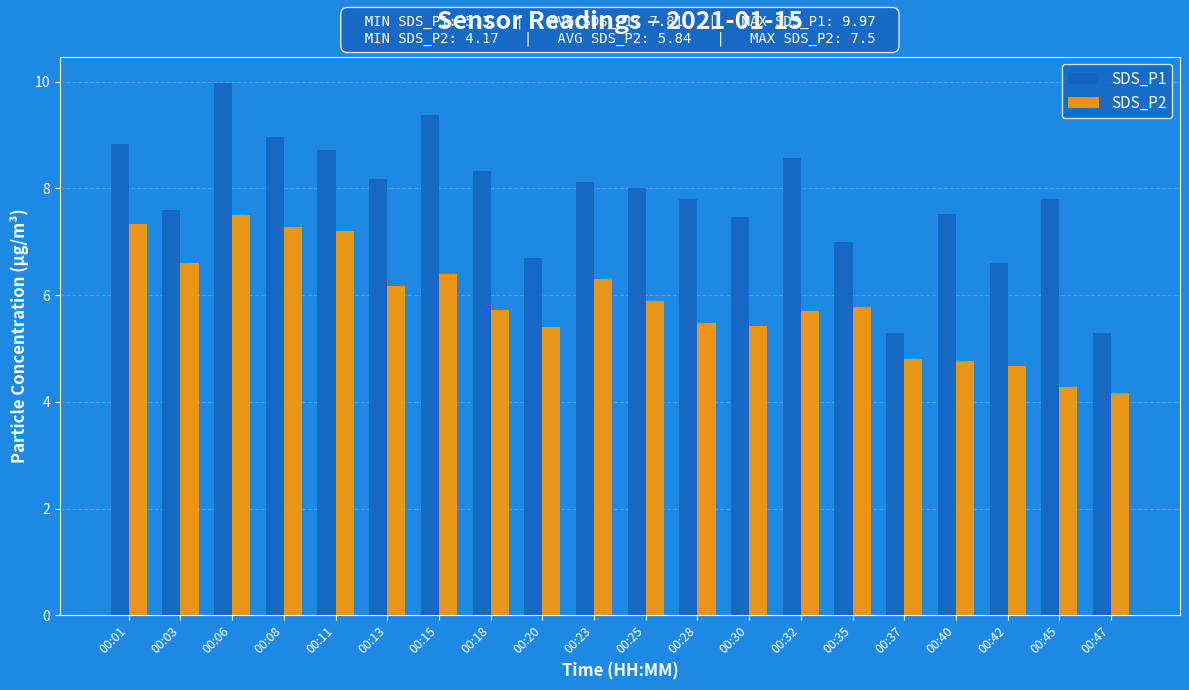

How many bars are there in total?

40